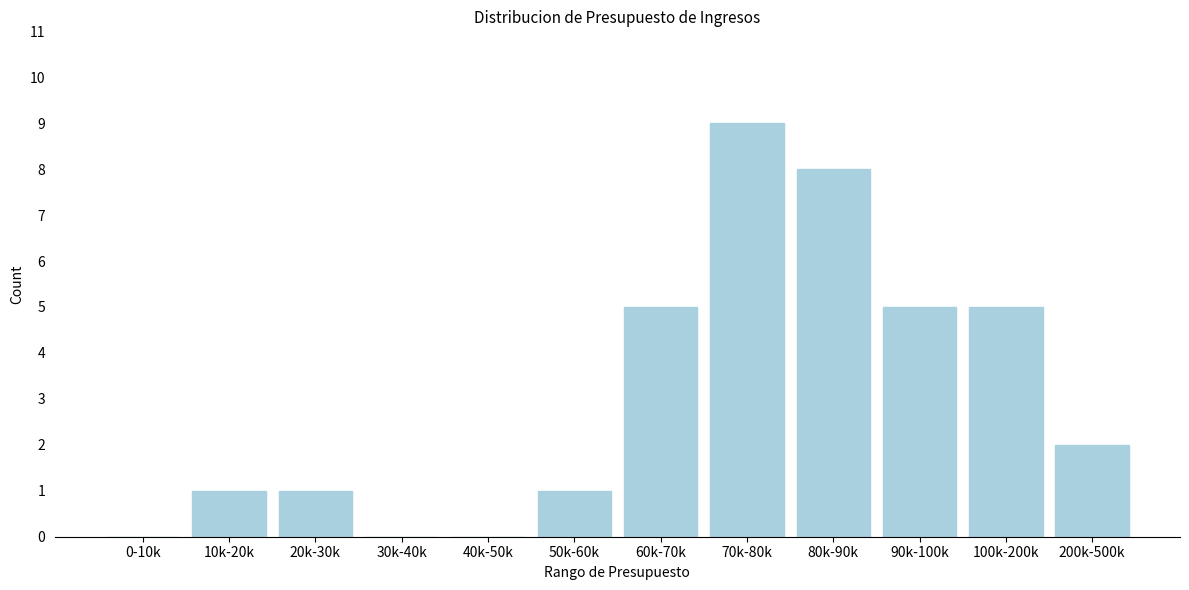

Reading left to right, extract all data points from this chart.

0-10k=0	10k-20k=1	20k-30k=1	30k-40k=0	40k-50k=0	50k-60k=1	60k-70k=5	70k-80k=9	80k-90k=8	90k-100k=5	100k-200k=5	200k-500k=2